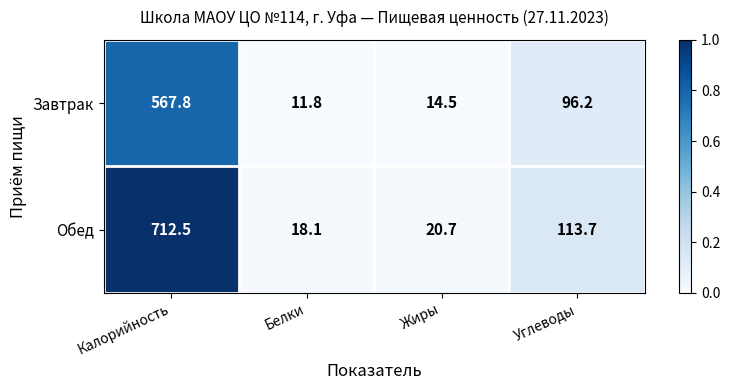

What is the difference between the maximum and minimum values in the Завтрак series?

556.0